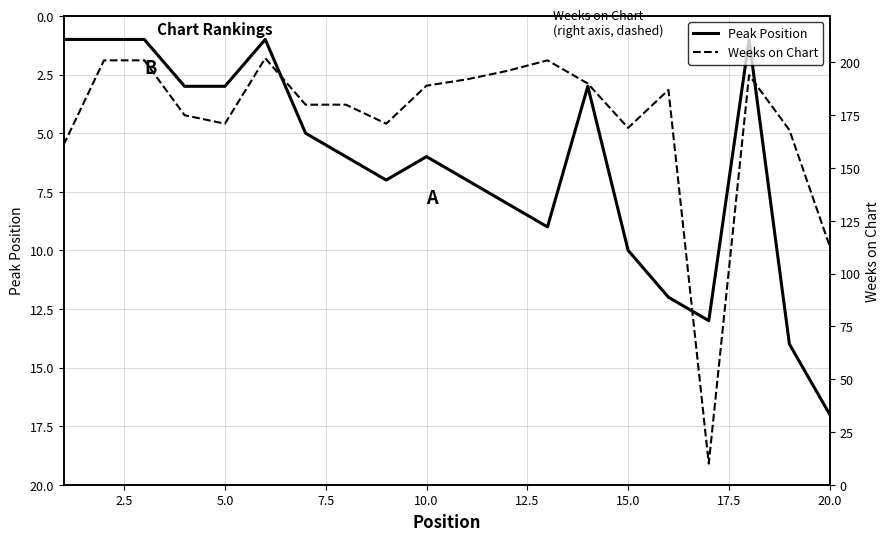

Rank the series by their average value, from highest to lowest.

Weeks on Chart, Peak Position